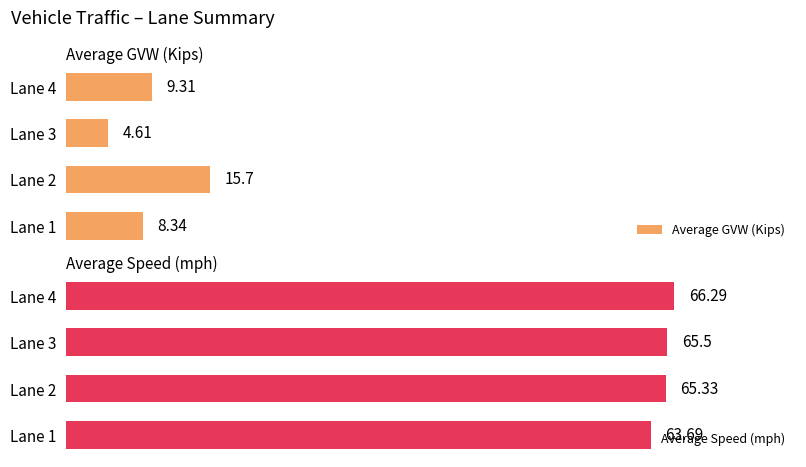

How many data points in Average Speed (mph) are less than 65?

1